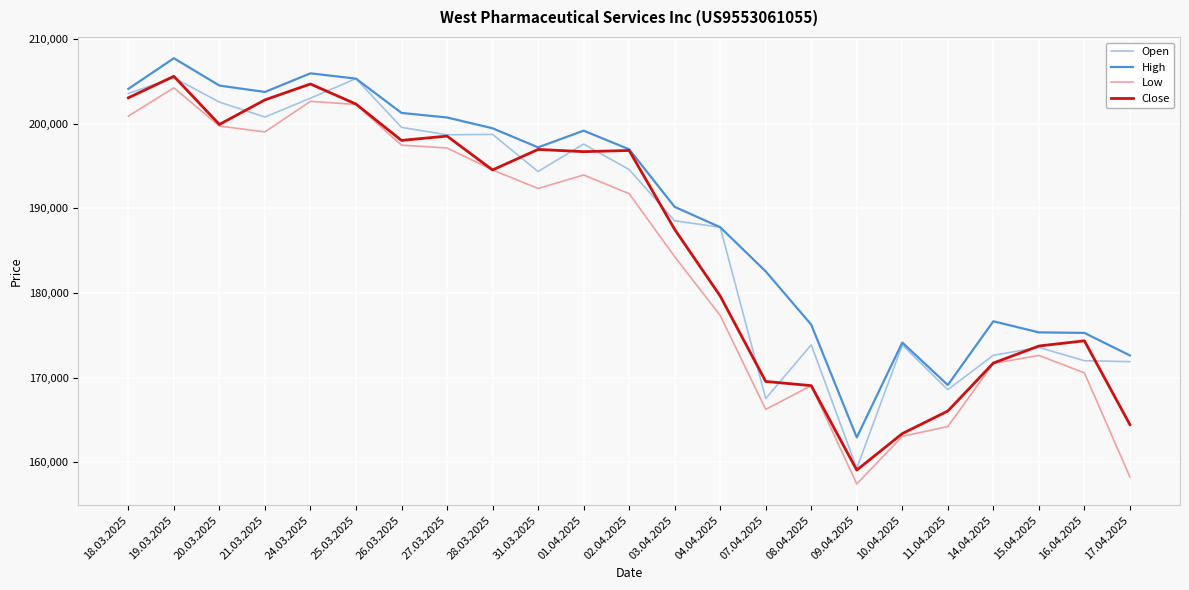

What is the spread (max minus min) of values at 16.04.2025?

4726